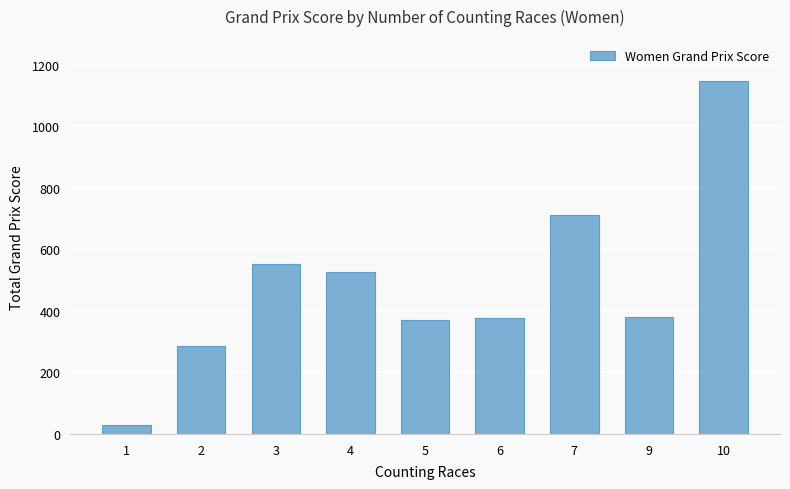

Between 7 and 3, which is larger?

7